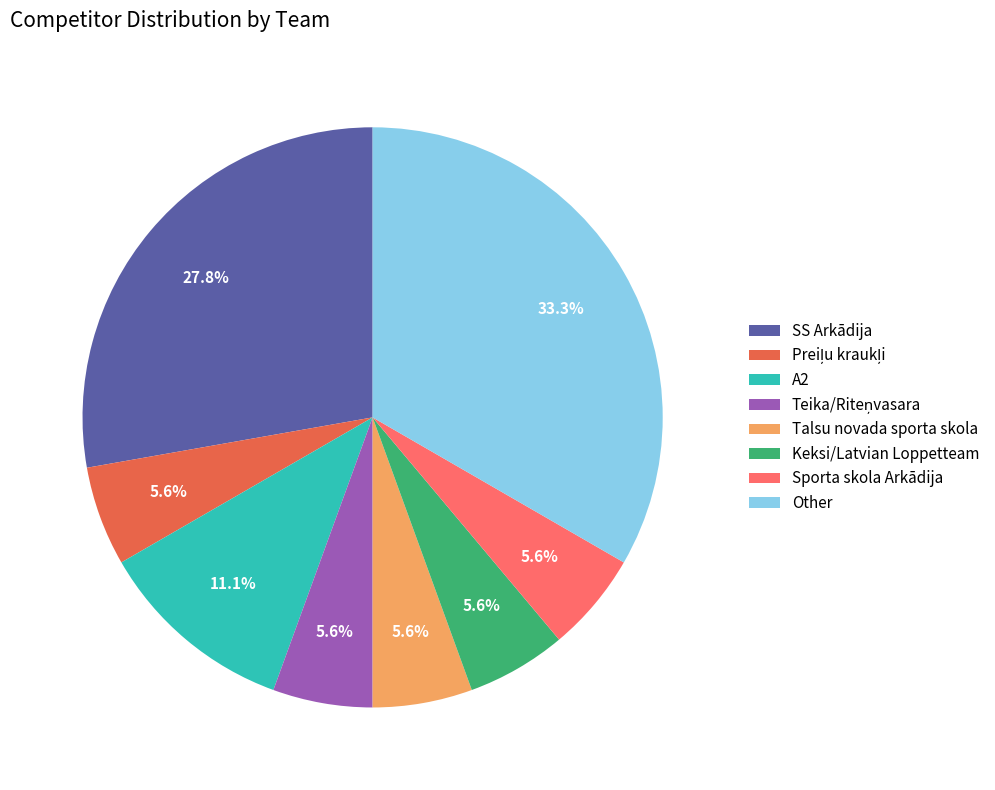

To the nearest percent, what is the average slice percentage?

12%